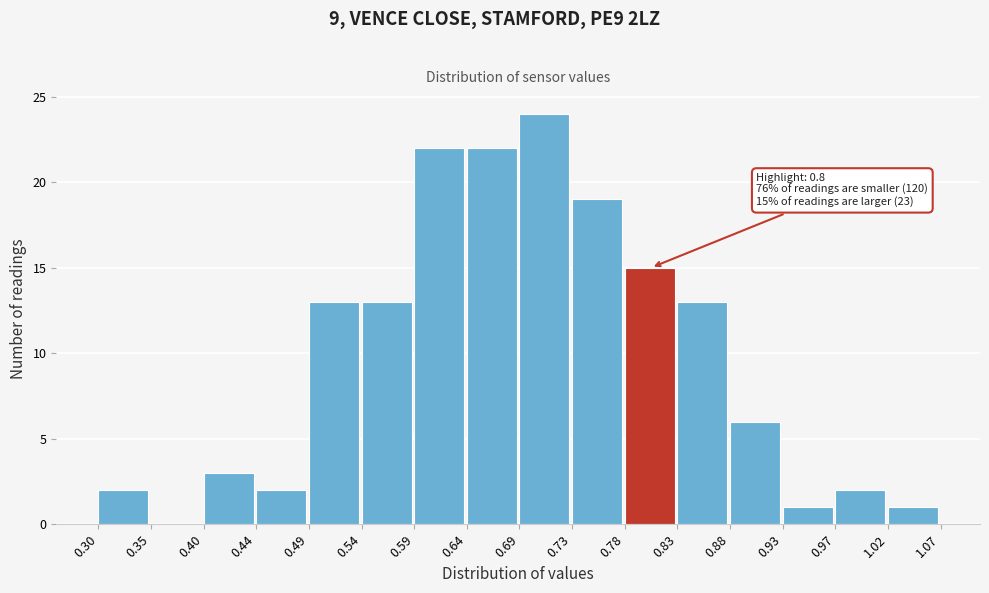

Which range on the x-axis has the tallest bar?

0.69 to 0.73